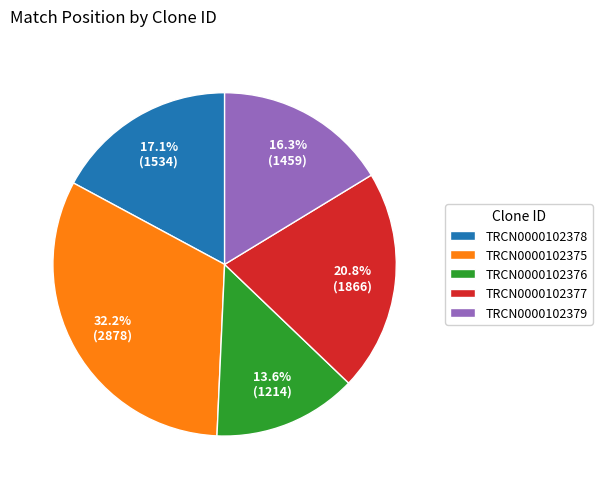

To the nearest percent, what is the difference between the TRCN0000102378 and TRCN0000102376 slice percentages?

4%